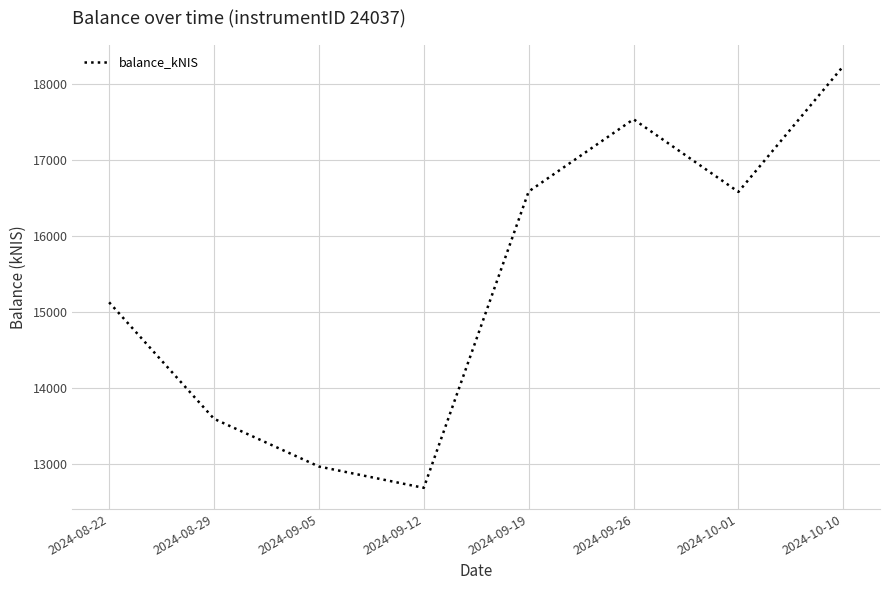

How many lines are shown in the chart?

1